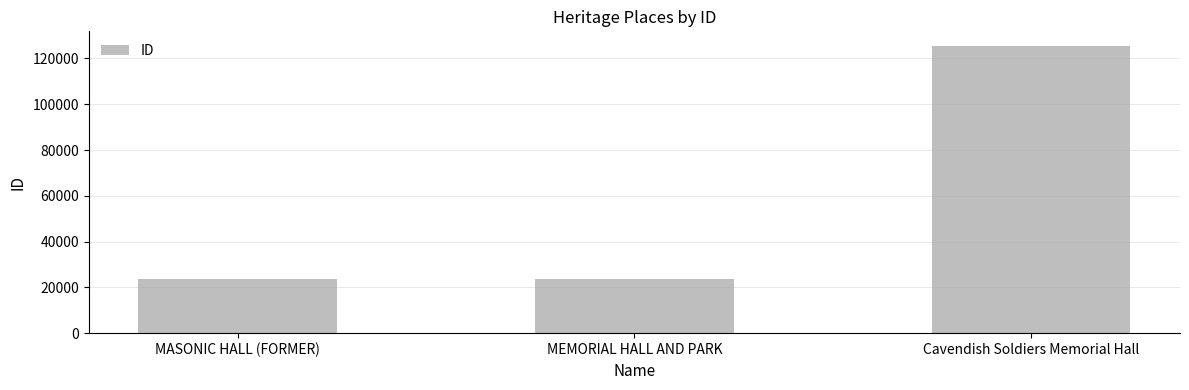

Is it true that the value at MEMORIAL HALL AND PARK is 10355?

False